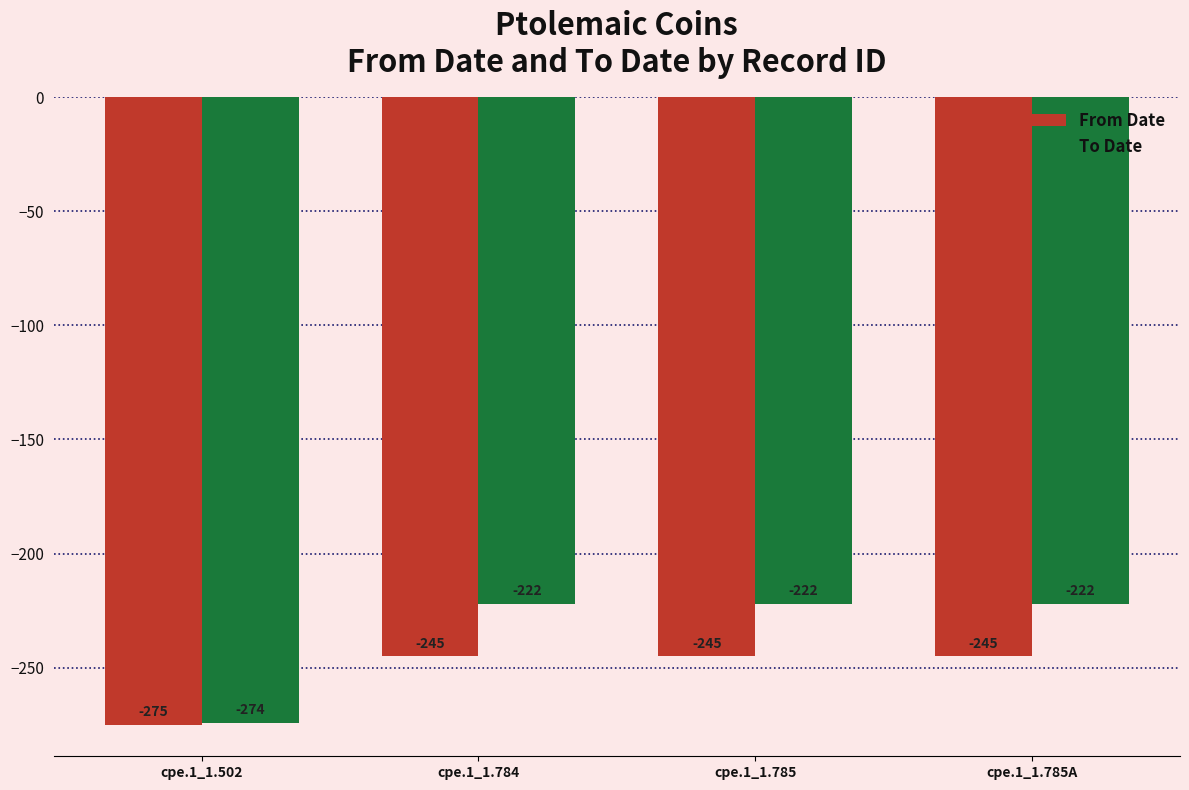

What is the total value across all series at cpe.1_1.784?

-467